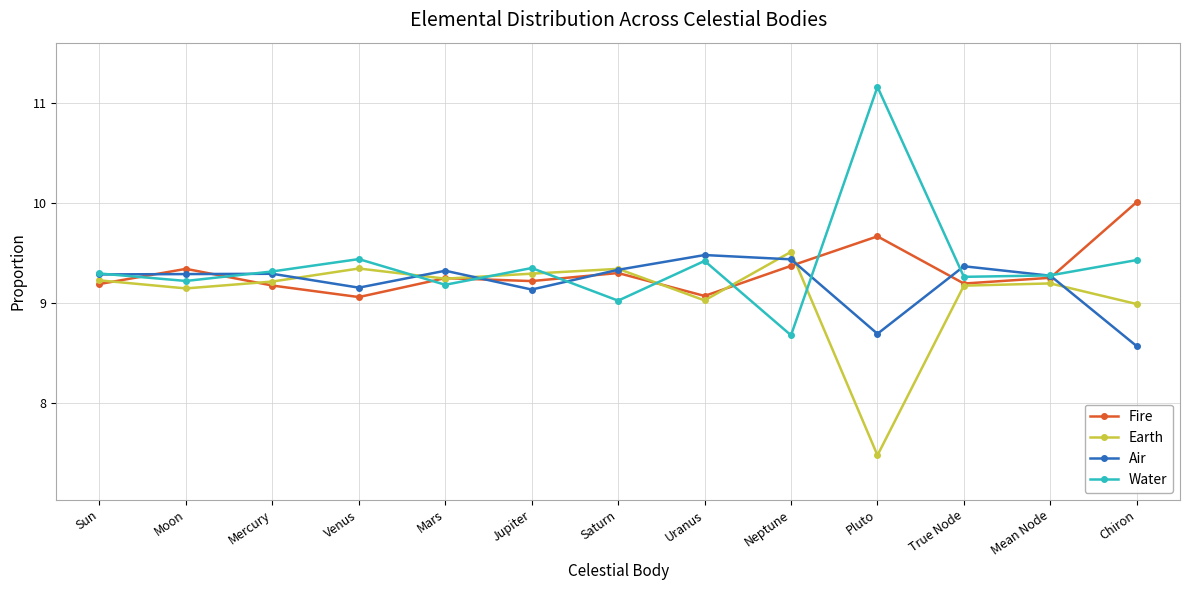

Which series has the largest range (max minus min)?

Water